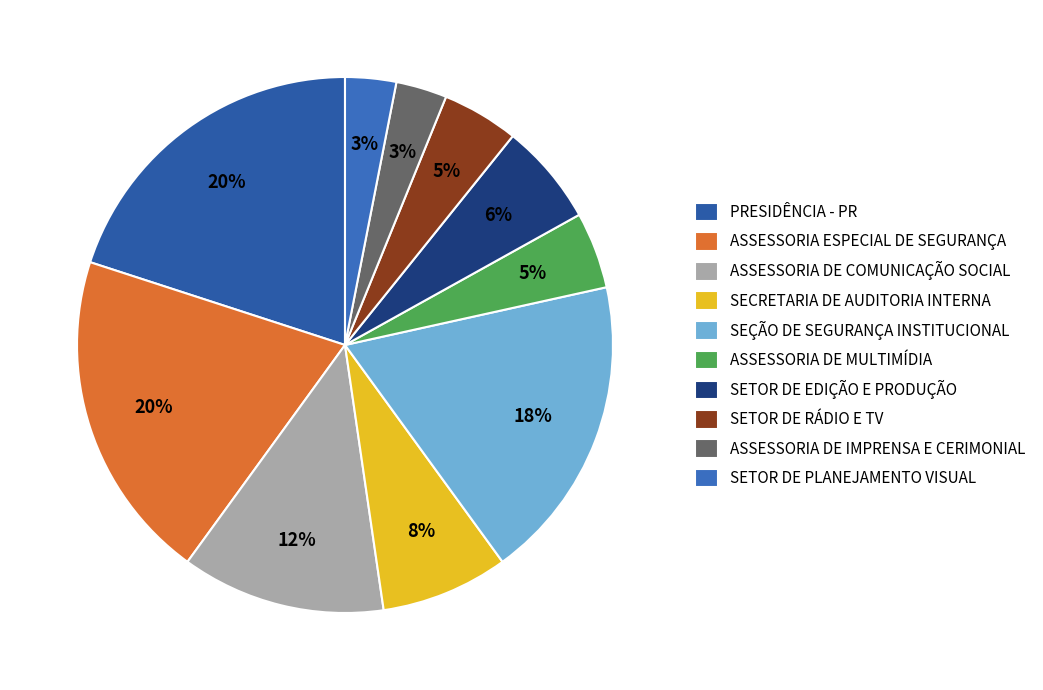

Does SEÇÃO DE SEGURANÇA INSTITUCIONAL represent more than half of the total?

No